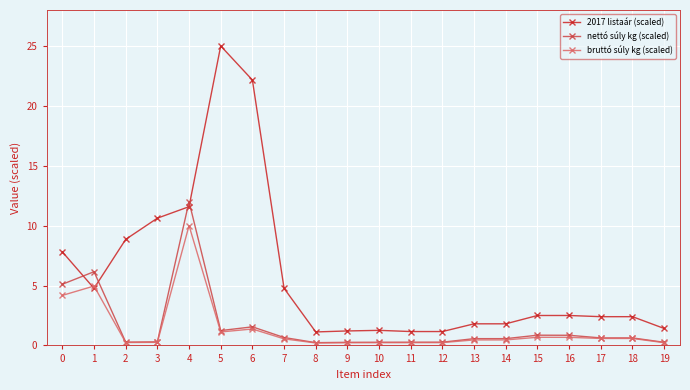

True or false: nettó súly kg (scaled) and 2017 listaár (scaled) intersect in this chart.

True